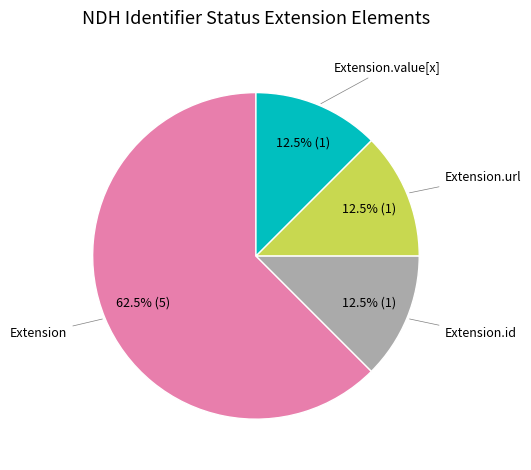

Is there any slice that represents more than half of the pie?

Yes